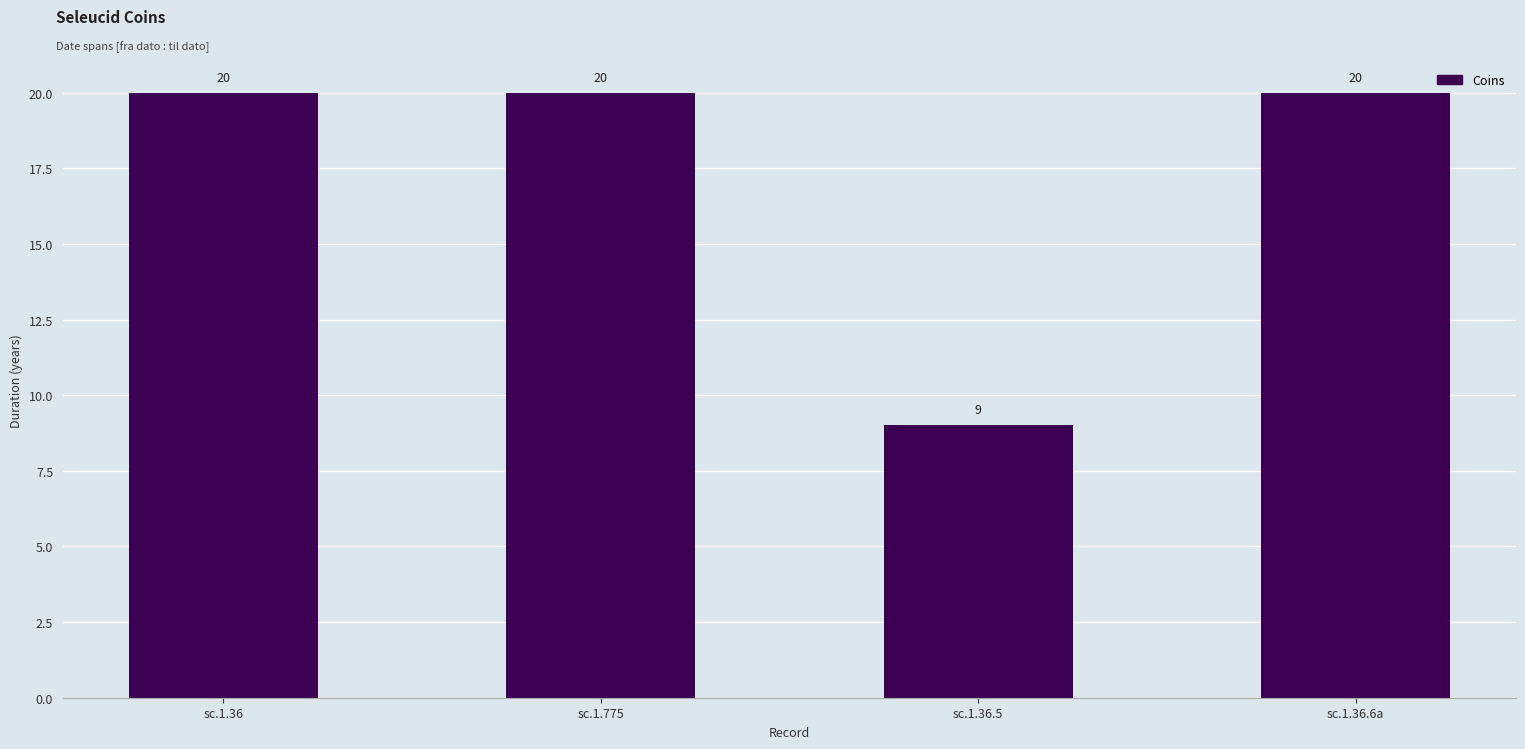

Between sc.1.36.5 and sc.1.36, which is larger?

sc.1.36